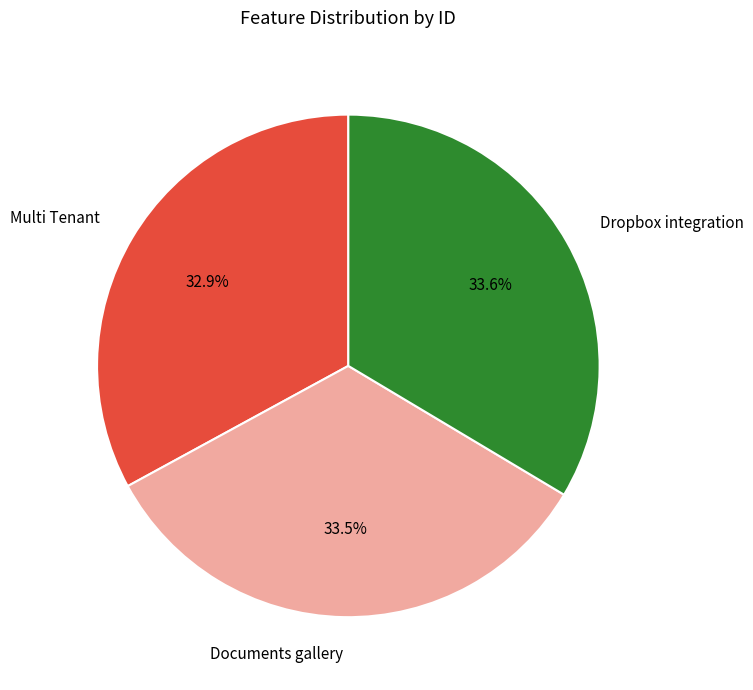

How many segments does this pie chart have?

3